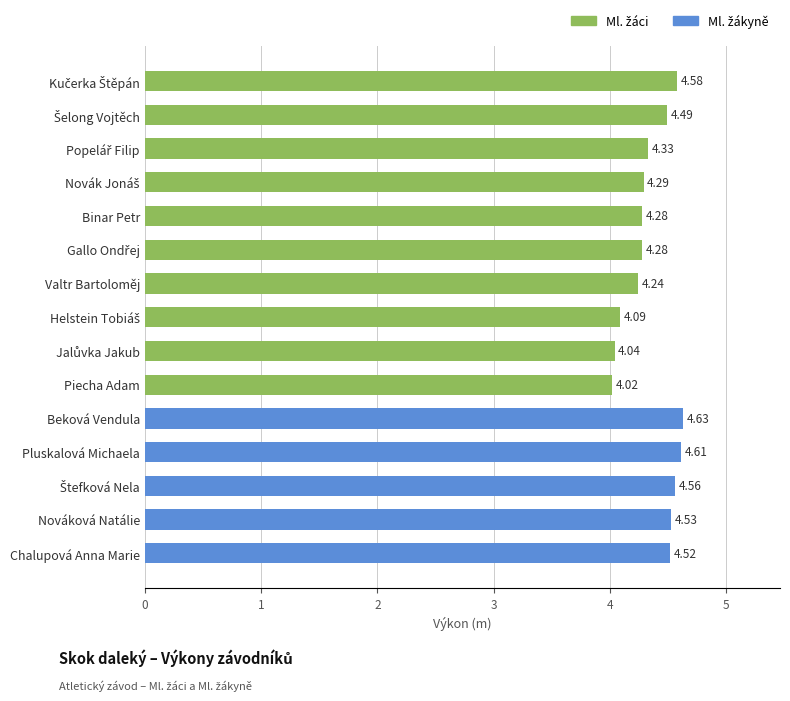

Count the number of categories in the chart.

15